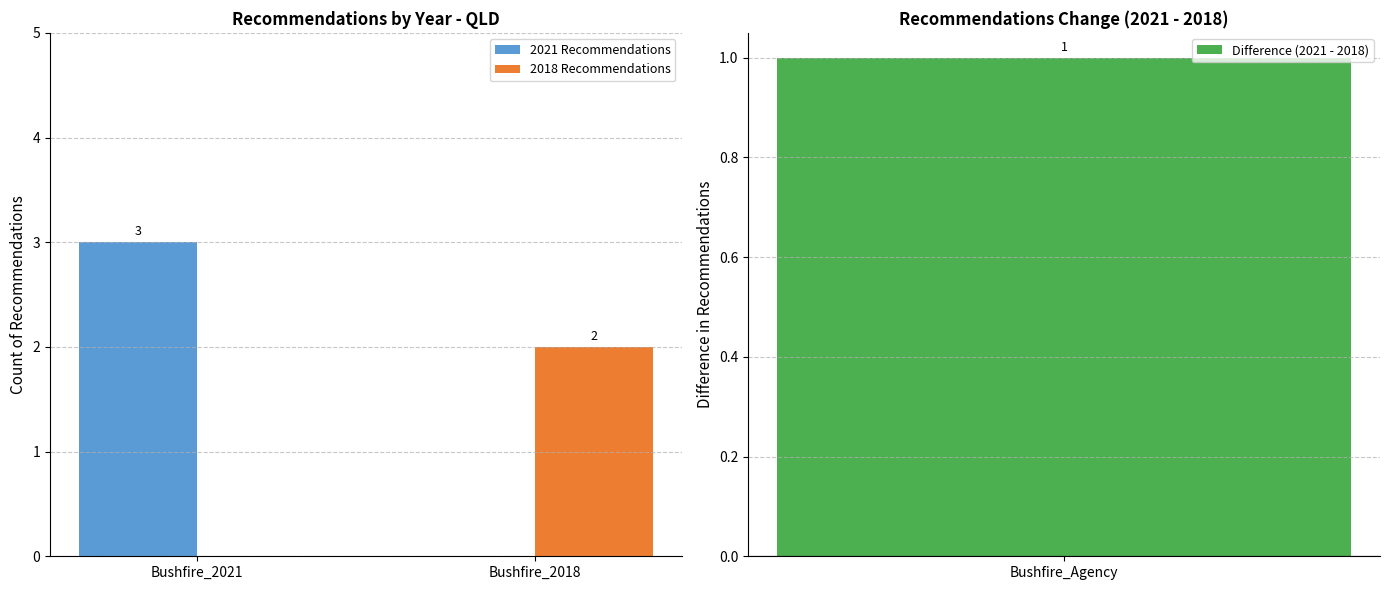

How many 2018 Recommendations values are between 0 and 2?

2